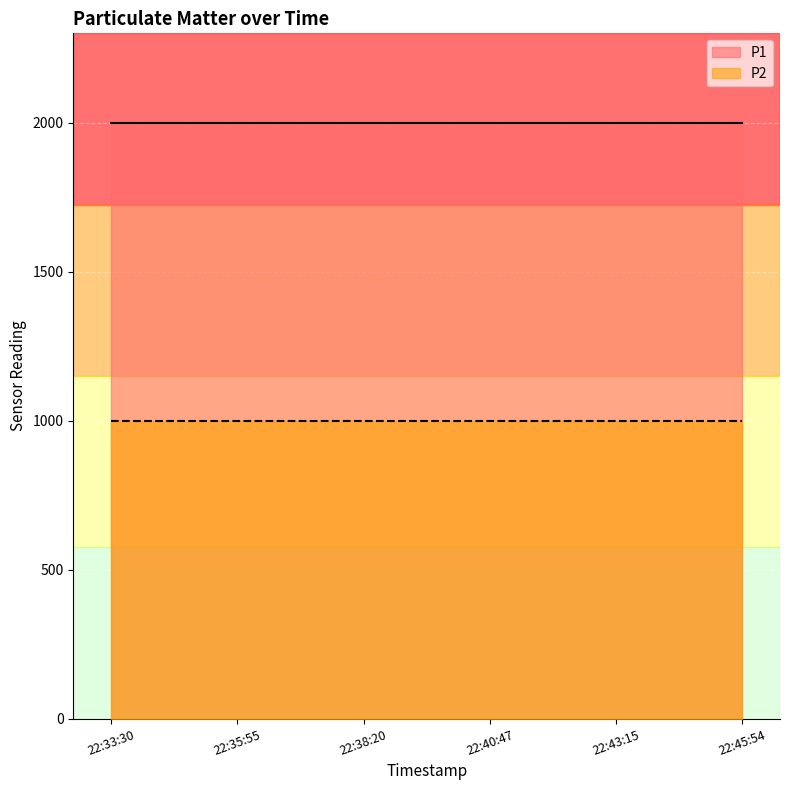

Rank the series by their average value, from lowest to highest.

P2, P1